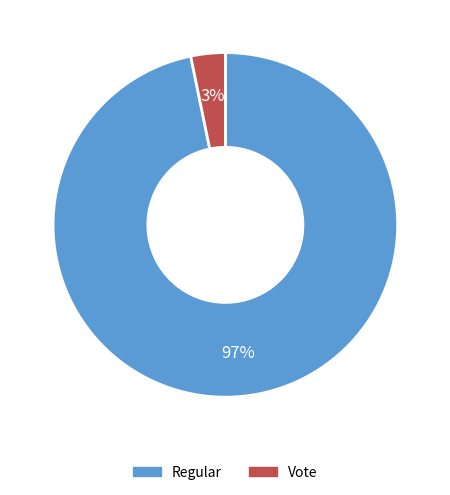

Rank the categories by value from highest to lowest.

Regular, Vote